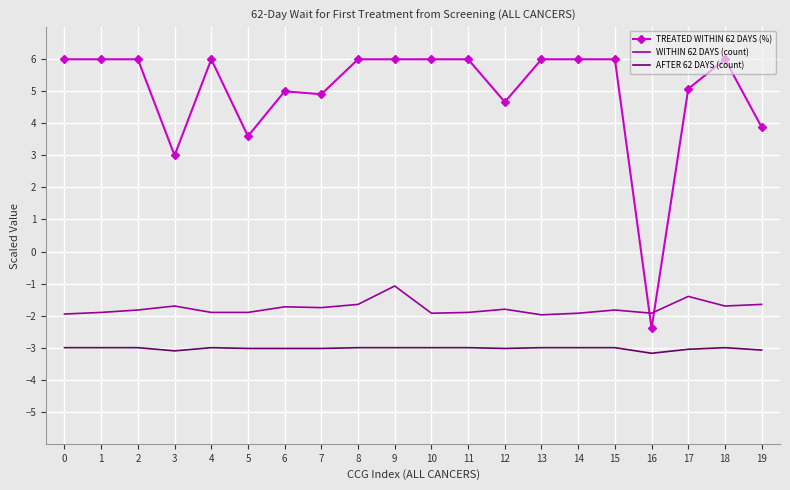

What is the average value of the WITHIN 62 DAYS (count) series?

-1.8